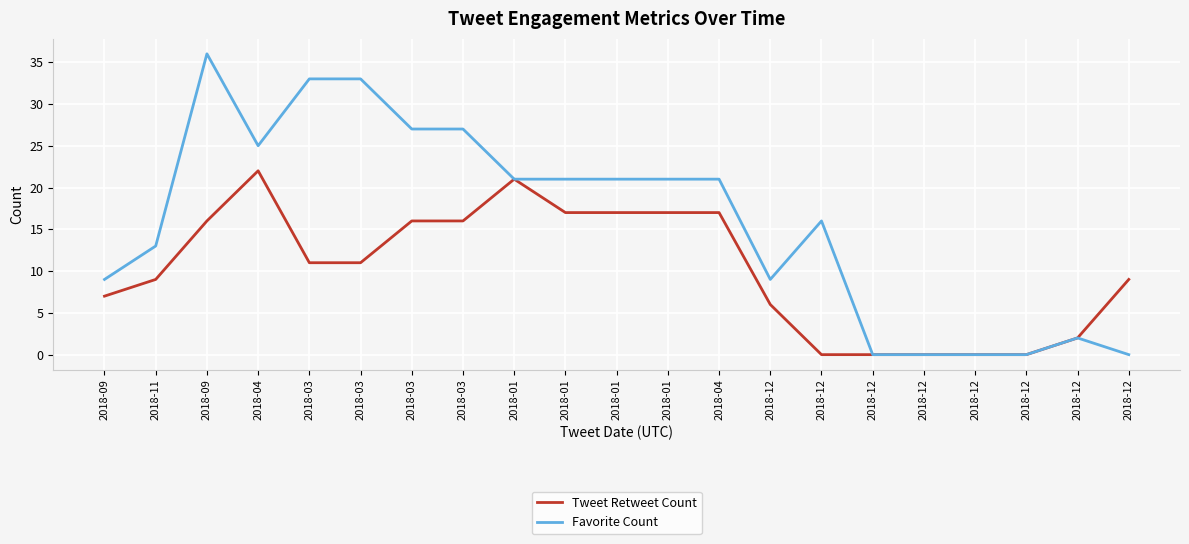

Does the chart have visible grid lines?

Yes